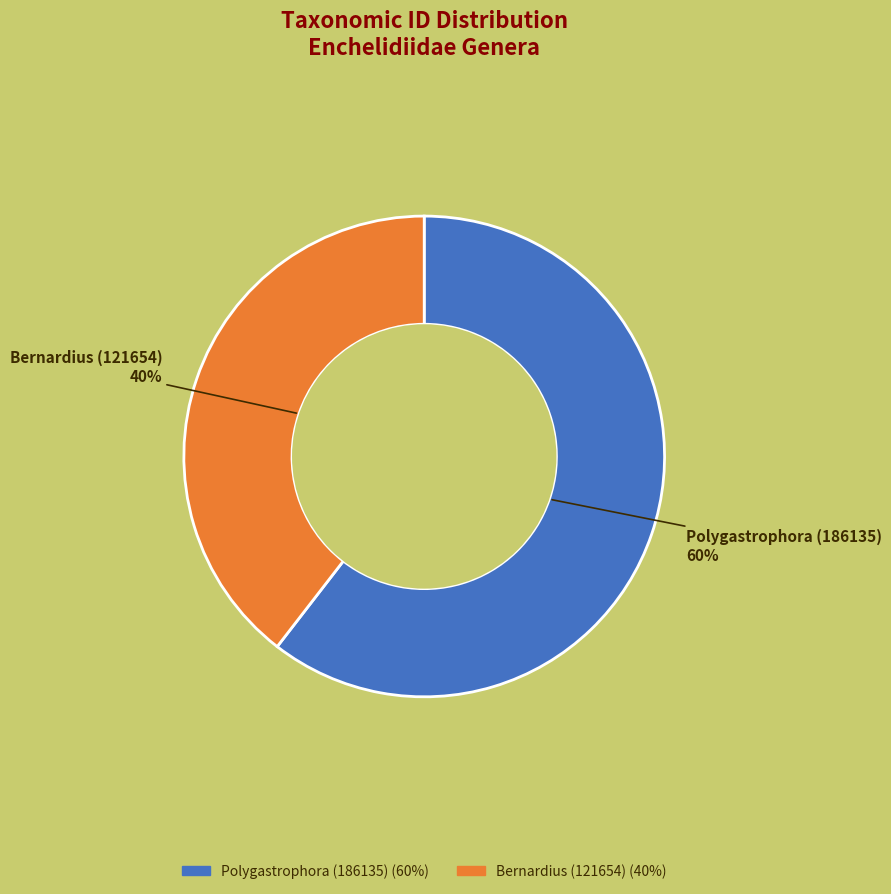

What percentage is the Polygastrophora (186135) slice, to the nearest percent?

60%